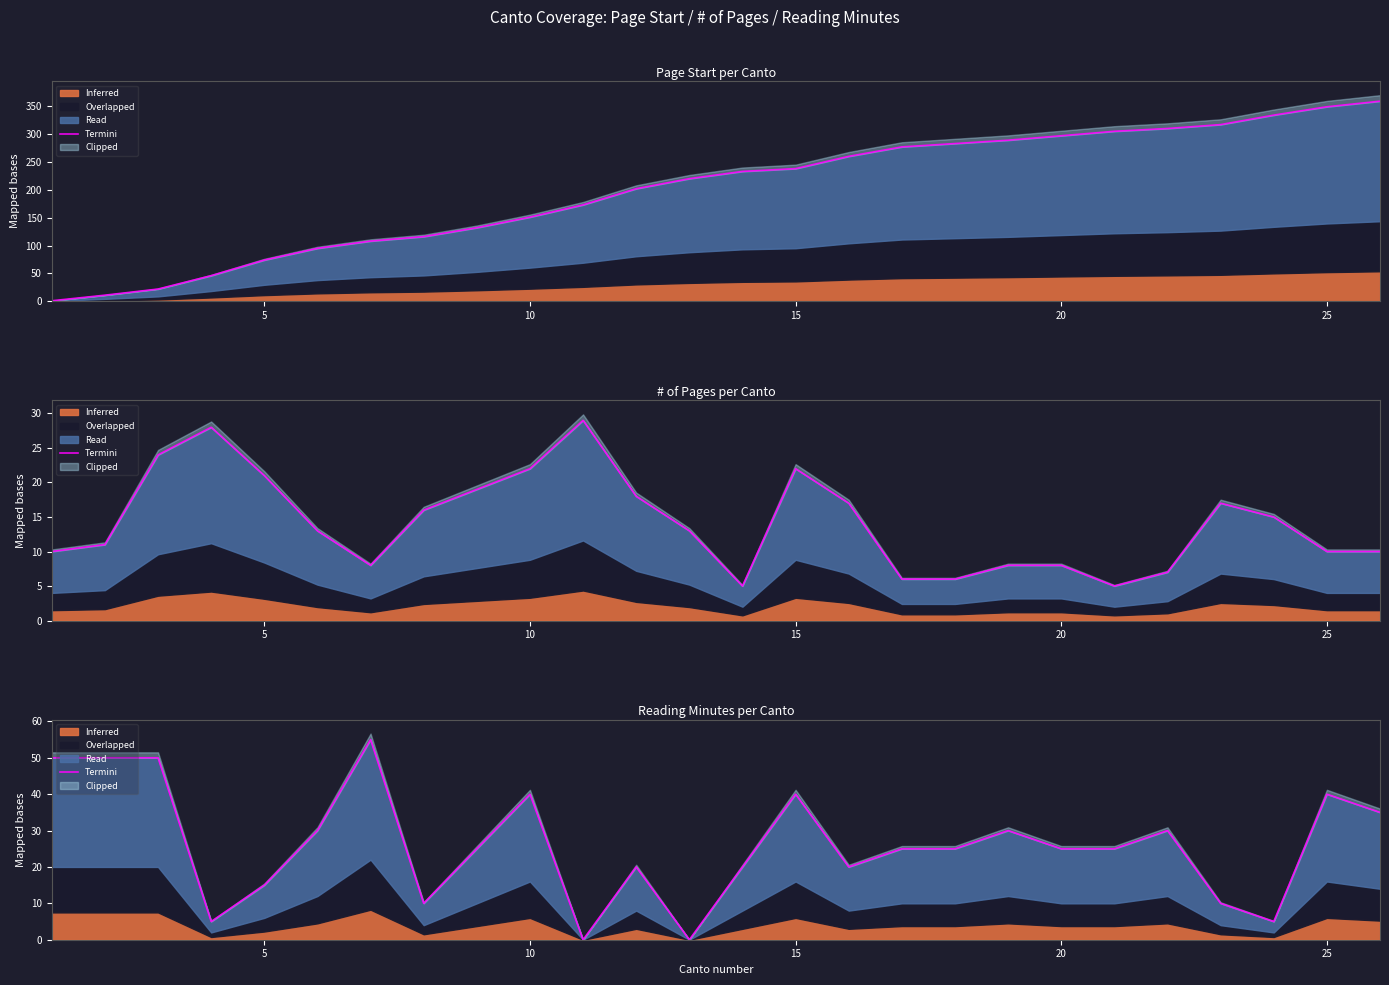

What is the value of the 12th point from the left?

20